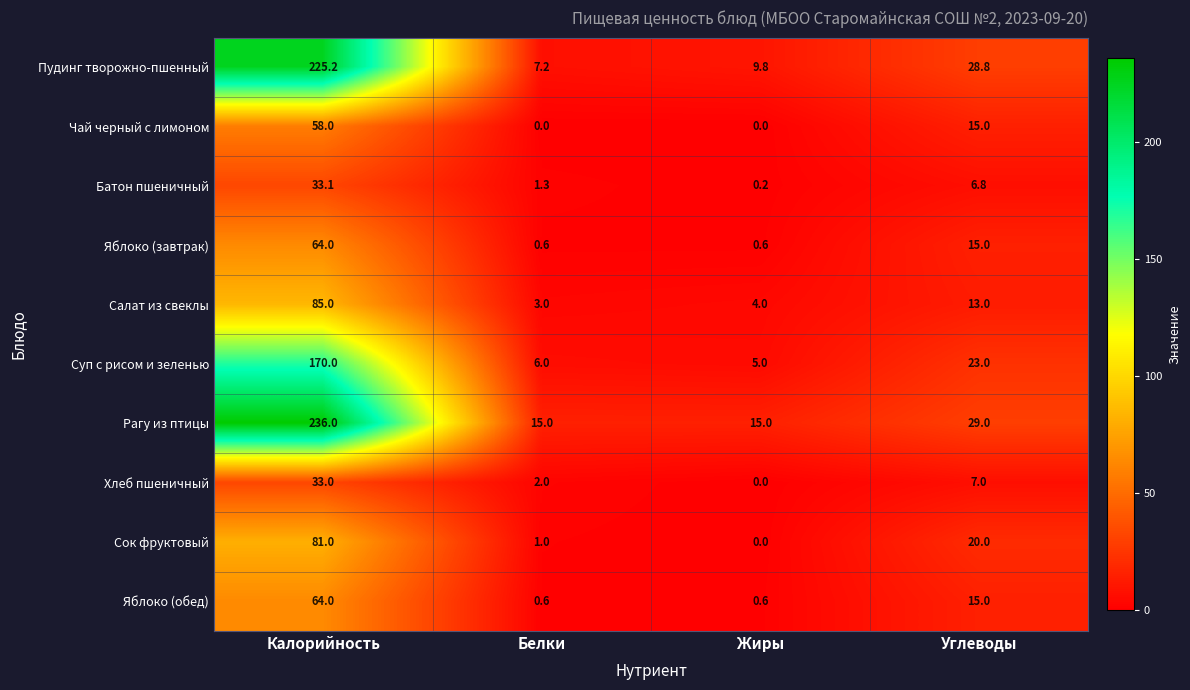

What is the approximate value of Салат из свеклы at Калорийность?

85.0